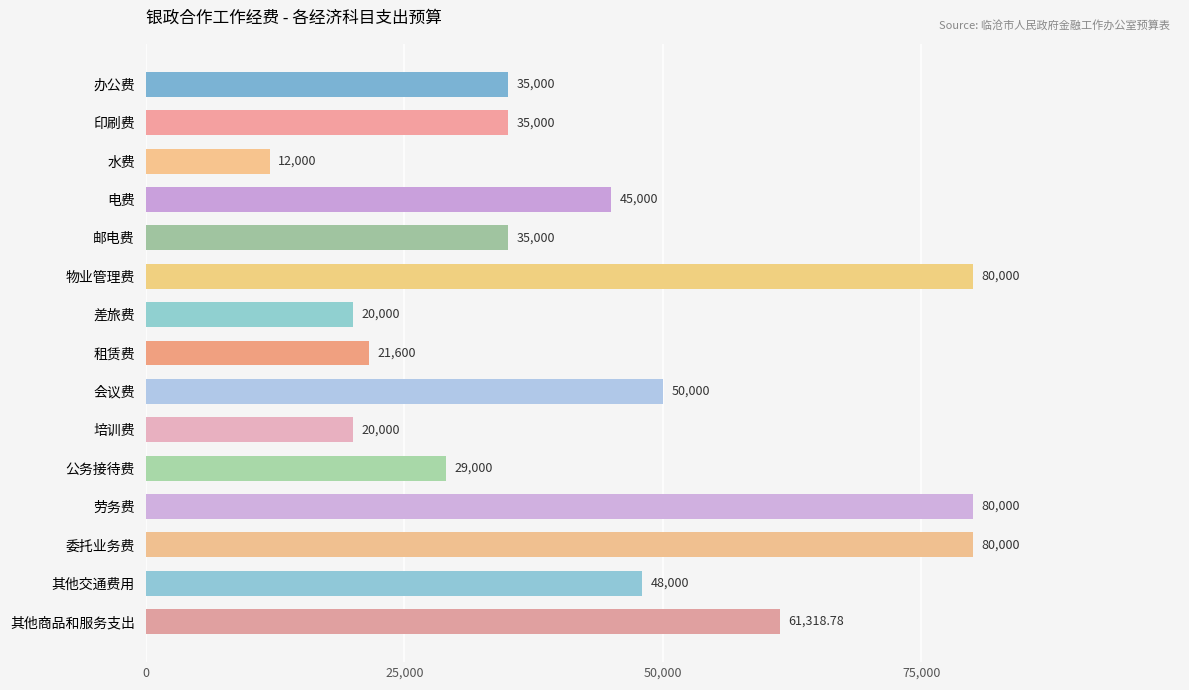

What is the difference between the maximum and minimum values?

68000.0